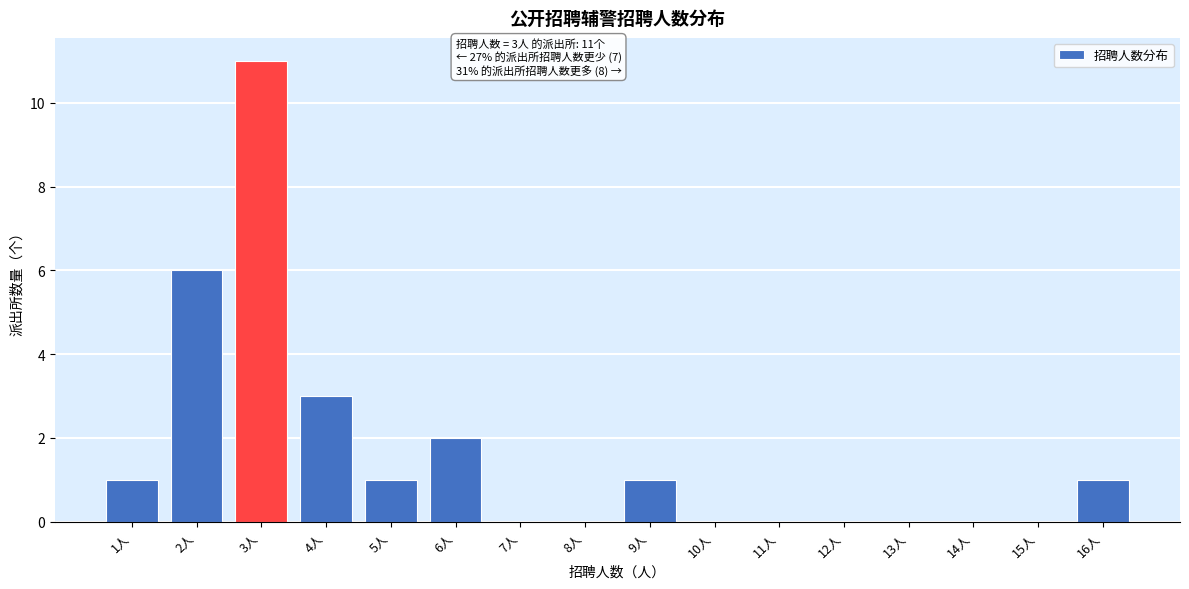

Reading right to left, transcribe all the data shown in this chart.

16人=1	15人=0	14人=0	13人=0	12人=0	11人=0	10人=0	9人=1	8人=0	7人=0	6人=2	5人=1	4人=3	3人=11	2人=6	1人=1